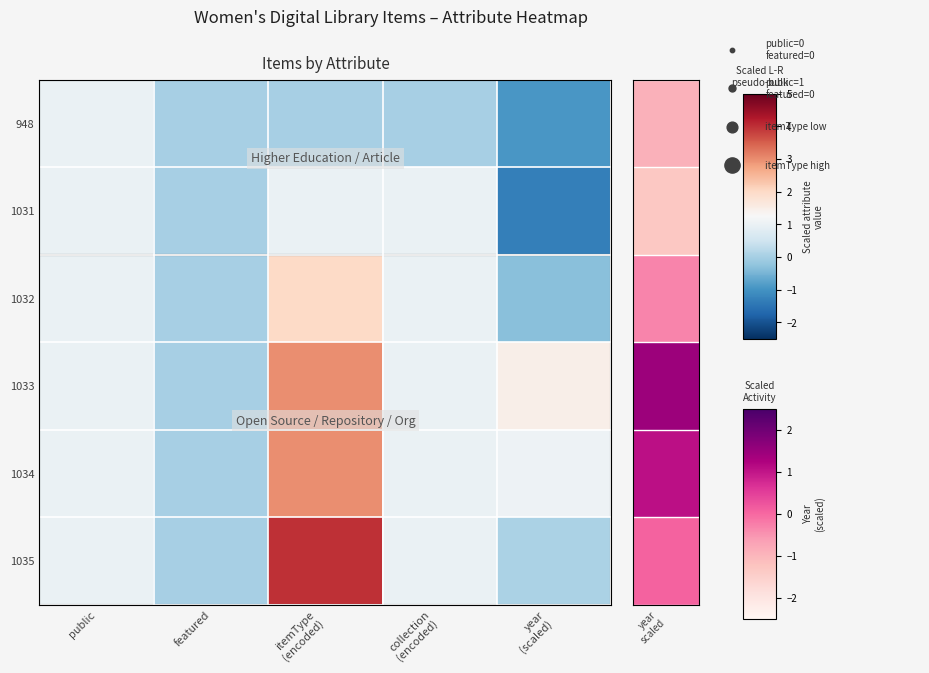

At how many categories does at least one series exceed 0?

4